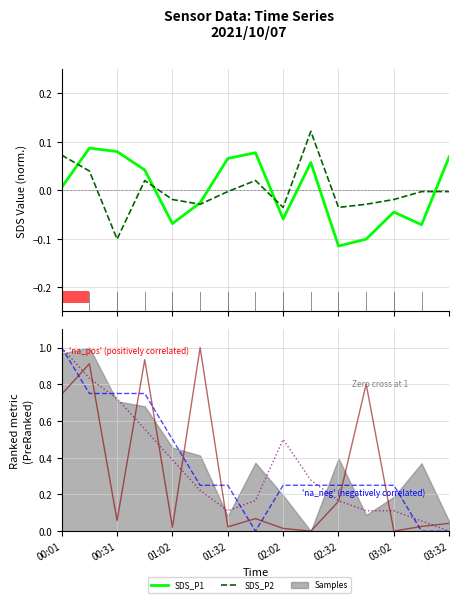

What is the total value across all series at 9?

0.7